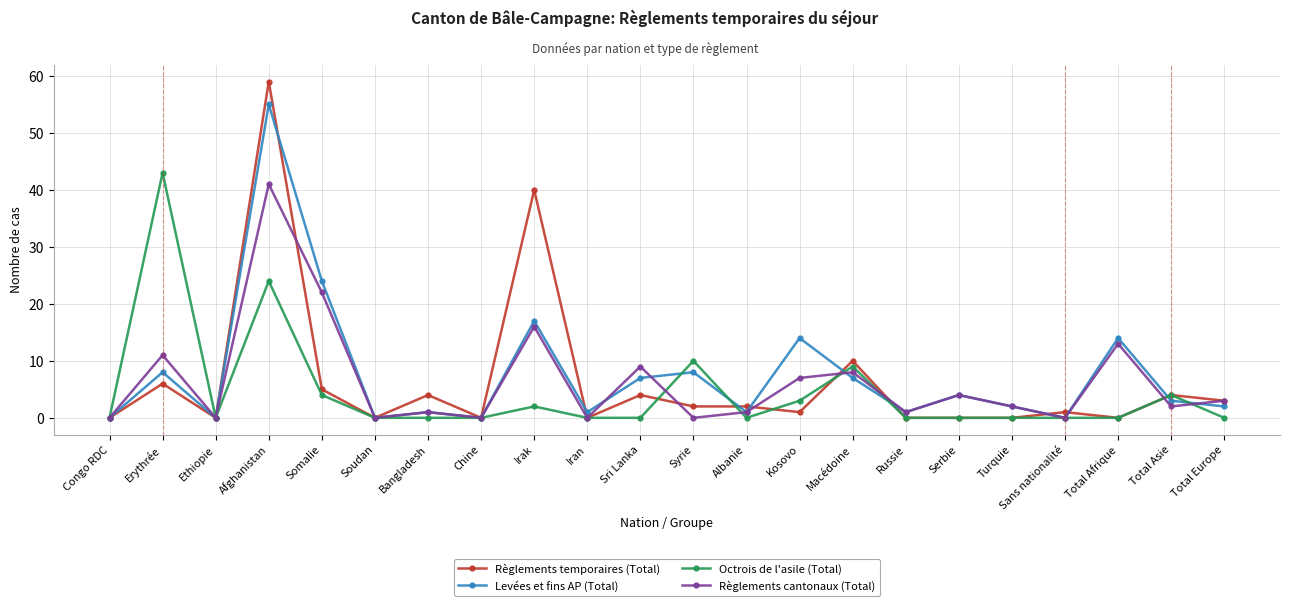

Which label corresponds to the largest value in the chart?

Afghanistan